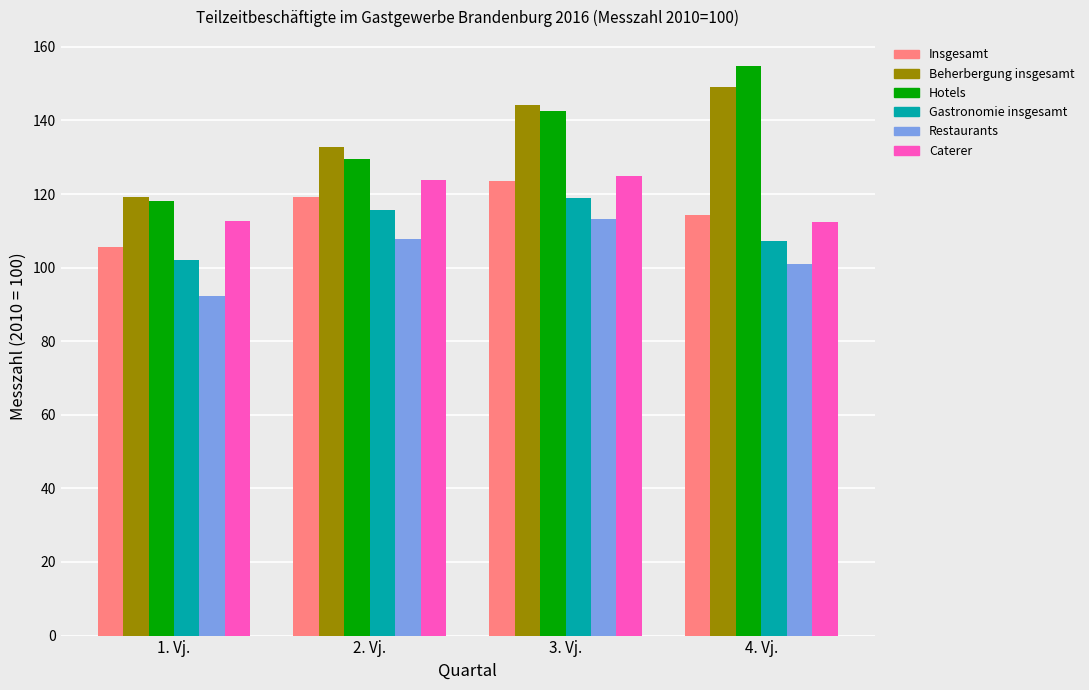

What position from the right is 3. Vj.?

2